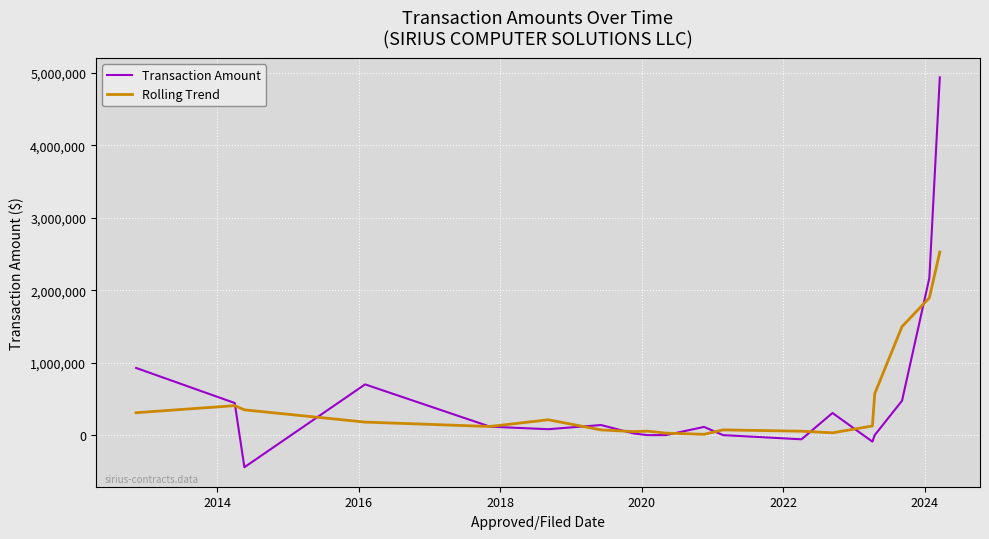

Rank the series by their maximum value, from lowest to highest.

Rolling Trend, Transaction Amount